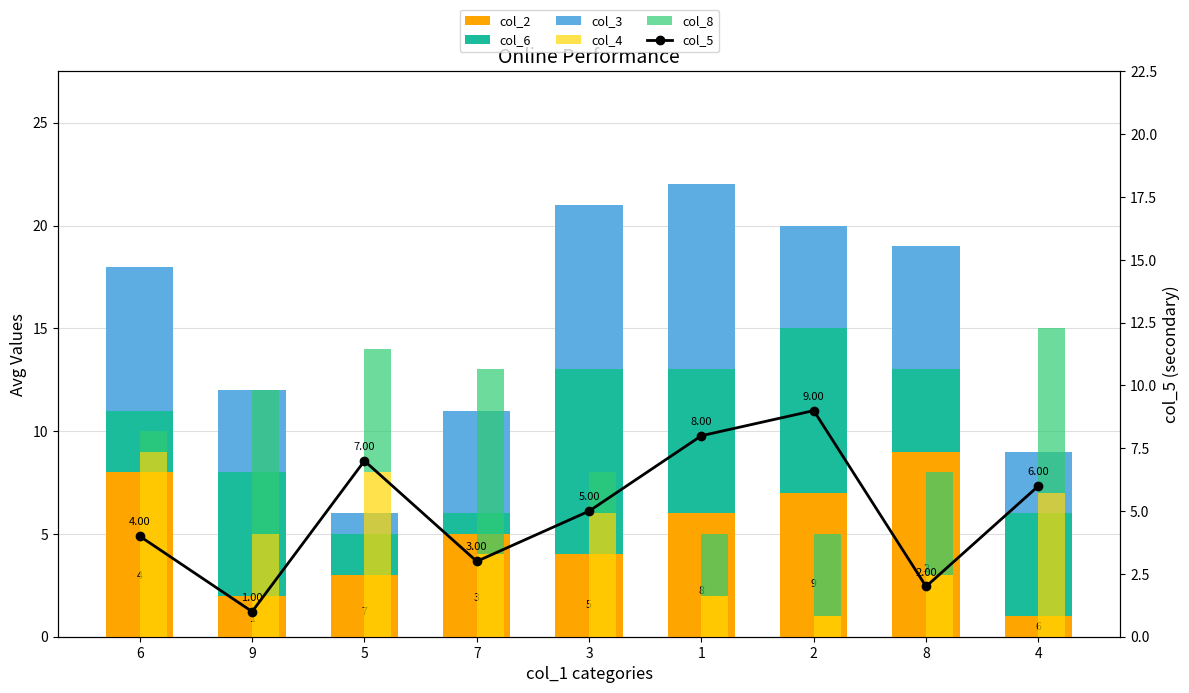

Rank the series at 4 from lowest to highest value.

col_2, col_3, col_6, col_5, col_4, col_8